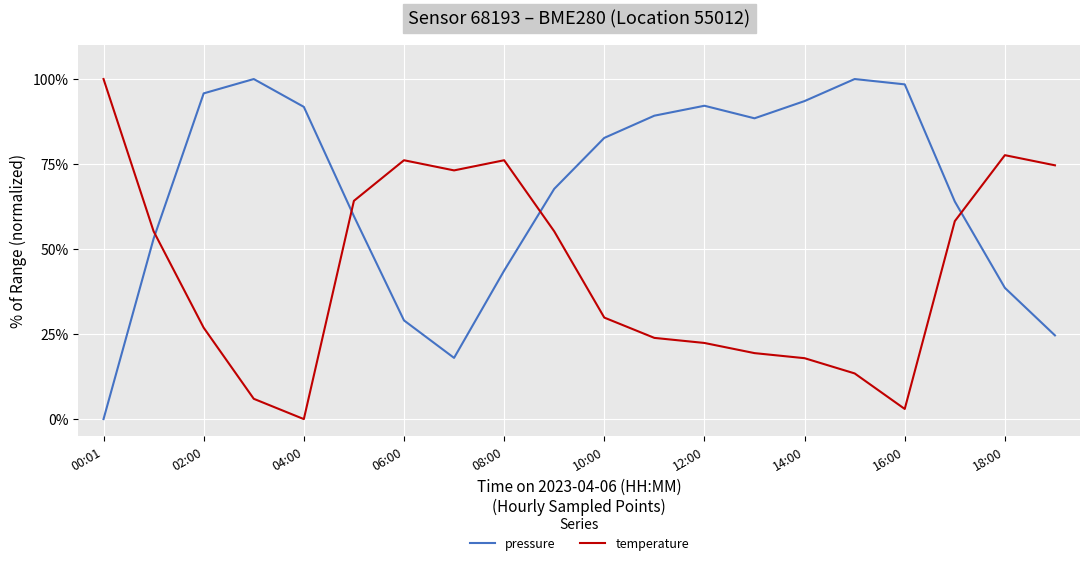

What is the difference between the second highest and second lowest values in the temperature series?

74.6